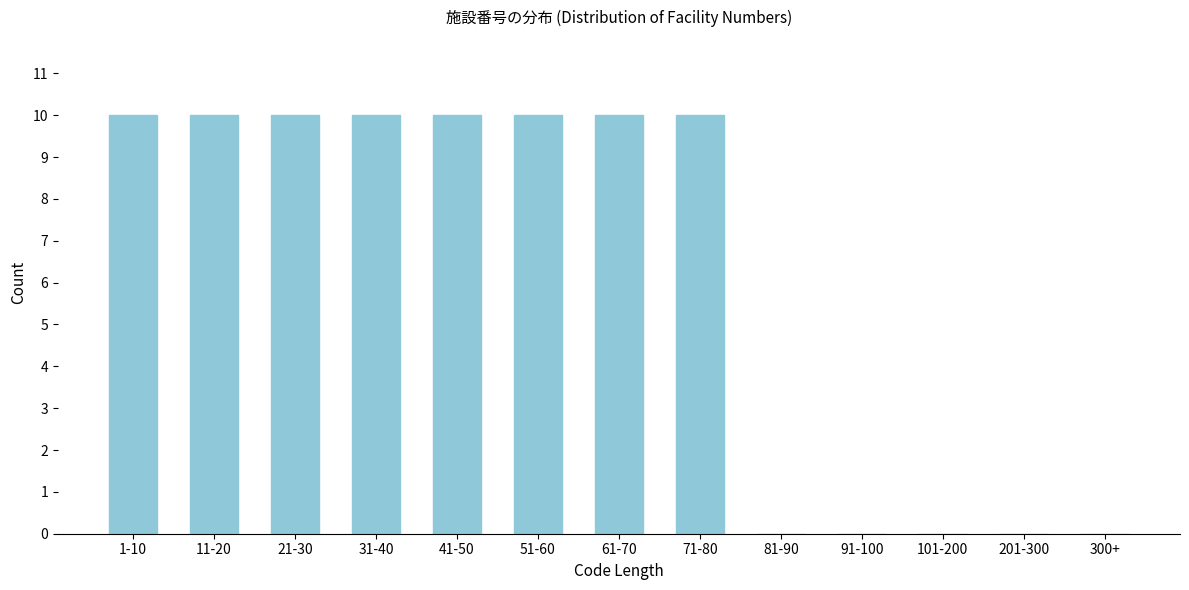

Reading right to left, extract all data points from this chart.

300+=0	201-300=0	101-200=0	91-100=0	81-90=0	71-80=10	61-70=10	51-60=10	41-50=10	31-40=10	21-30=10	11-20=10	1-10=10